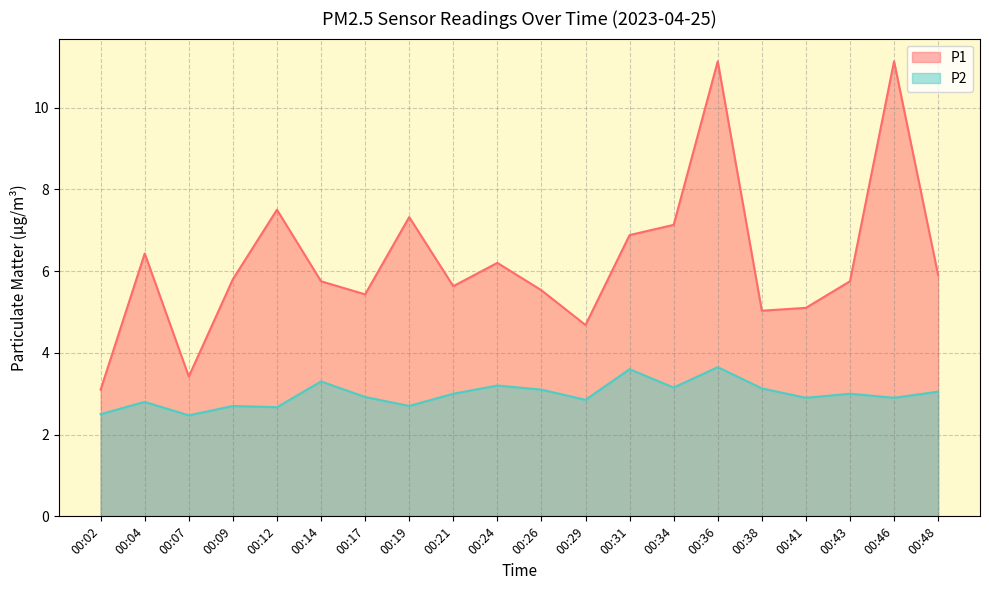

The value of P1 at 00:29 is 8.3. True or false?

False